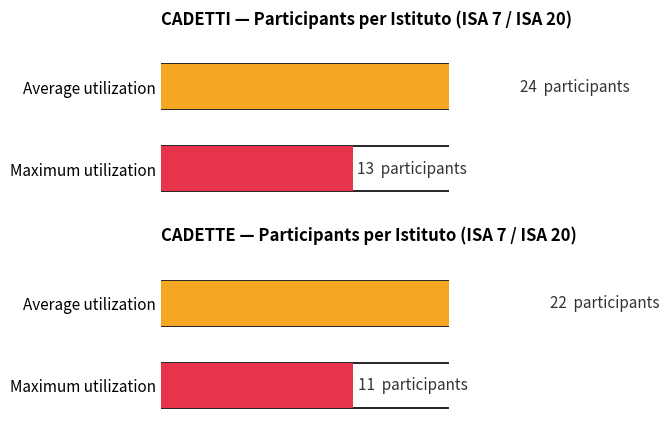

What are all the series names shown in the legend?

CADETTI, CADETTE